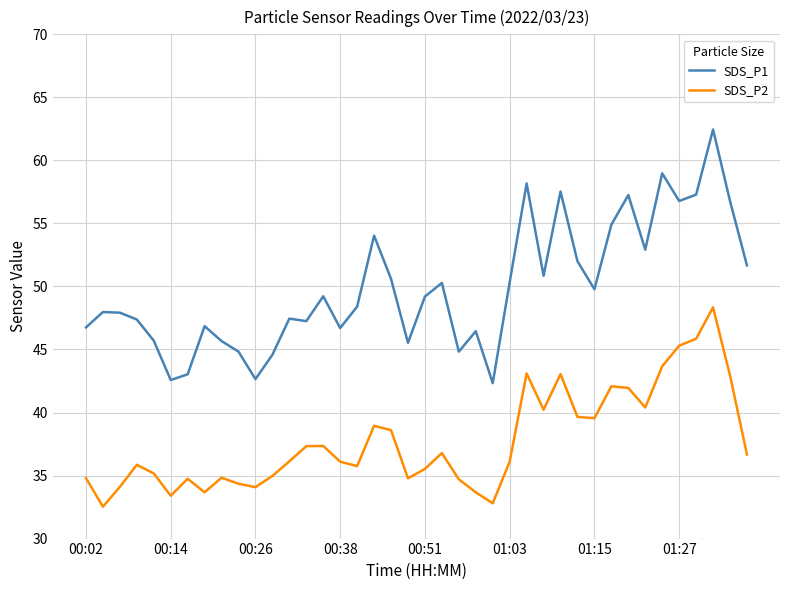

True or false: SDS_P2 has more than 2 interior local peaks.

True